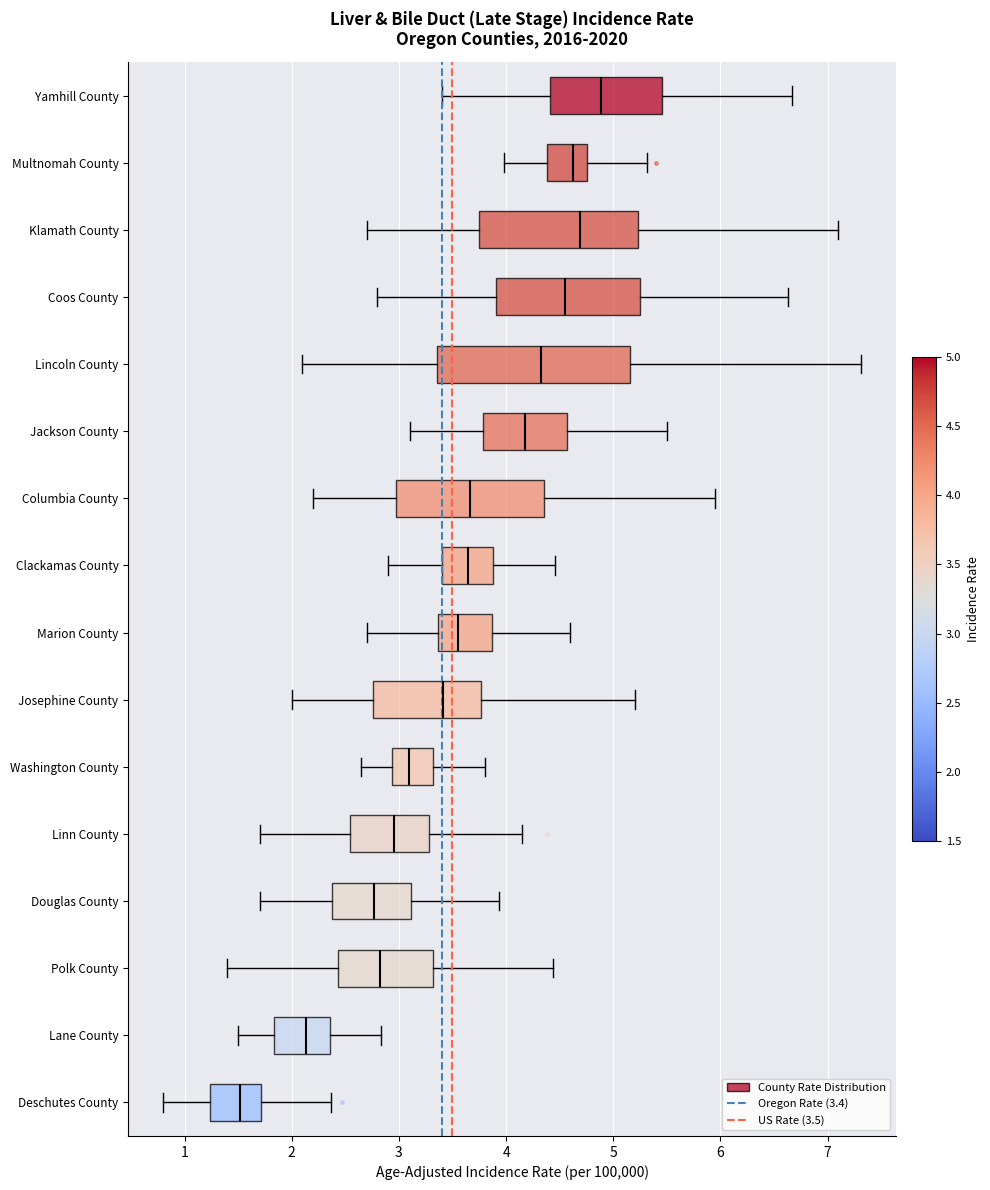

Reading bottom to top, read every box against the x-axis: the position of its median line, the range the box covers, and the ends of its whiskers. The values are not printed on the chart, so give them approximately, as read against the axis.

Deschutes County: median 1.5, box 1.2 to 1.7, whiskers 0.8 to 2.4
Lane County: median 2.1, box 1.8 to 2.4, whiskers 1.5 to 2.8
Polk County: median 2.8, box 2.4 to 3.3, whiskers 1.4 to 4.4
Douglas County: median 2.8, box 2.4 to 3.1, whiskers 1.7 to 3.9
Linn County: median 3.0, box 2.5 to 3.3, whiskers 1.7 to 4.2
Washington County: median 3.1, box 2.9 to 3.3, whiskers 2.6 to 3.8
Josephine County: median 3.4, box 2.8 to 3.8, whiskers 2.0 to 5.2
Marion County: median 3.5, box 3.4 to 3.9, whiskers 2.7 to 4.6
Clackamas County: median 3.6, box 3.4 to 3.9, whiskers 2.9 to 4.5
Columbia County: median 3.7, box 3.0 to 4.4, whiskers 2.2 to 6.0
Jackson County: median 4.2, box 3.8 to 4.6, whiskers 3.1 to 5.5
Lincoln County: median 4.3, box 3.4 to 5.2, whiskers 2.1 to 7.3
Coos County: median 4.5, box 3.9 to 5.3, whiskers 2.8 to 6.6
Klamath County: median 4.7, box 3.7 to 5.2, whiskers 2.7 to 7.1
Multnomah County: median 4.6, box 4.4 to 4.8, whiskers 4.0 to 5.3
Yamhill County: median 4.9, box 4.4 to 5.5, whiskers 3.4 to 6.7